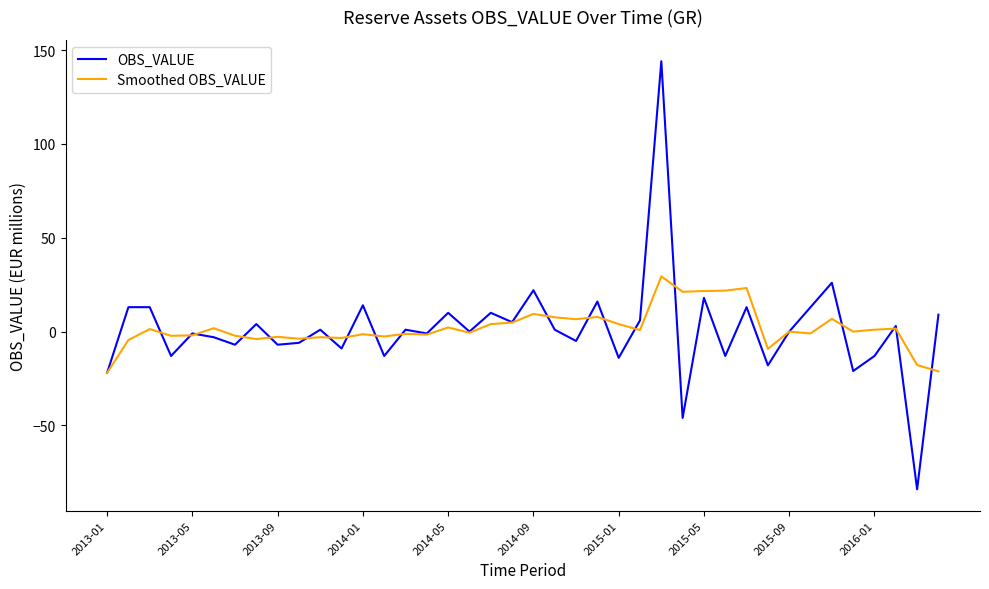

Rank the series by their maximum value, from lowest to highest.

Smoothed OBS_VALUE, OBS_VALUE